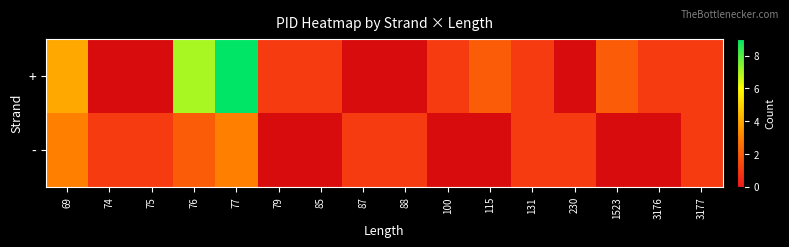

How many series are shown in this chart?

2